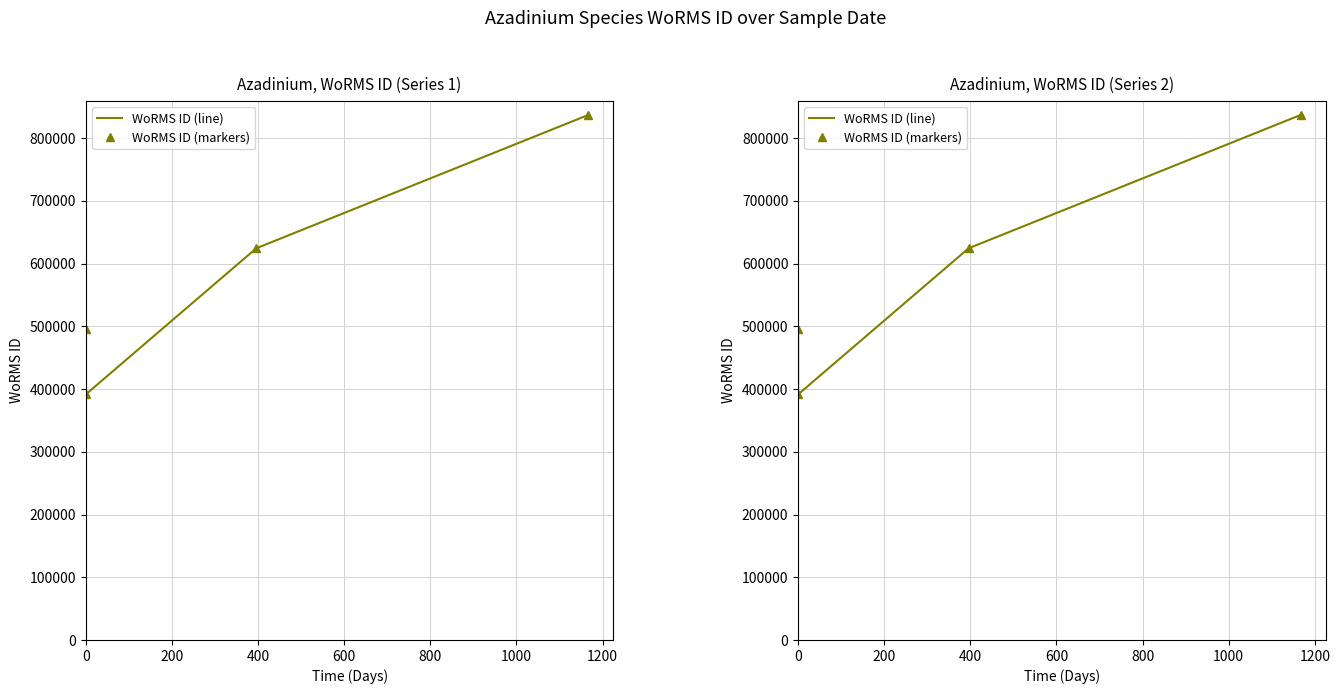

True or false: WoRMS ID (markers) and WoRMS ID (line) cross at least once.

False